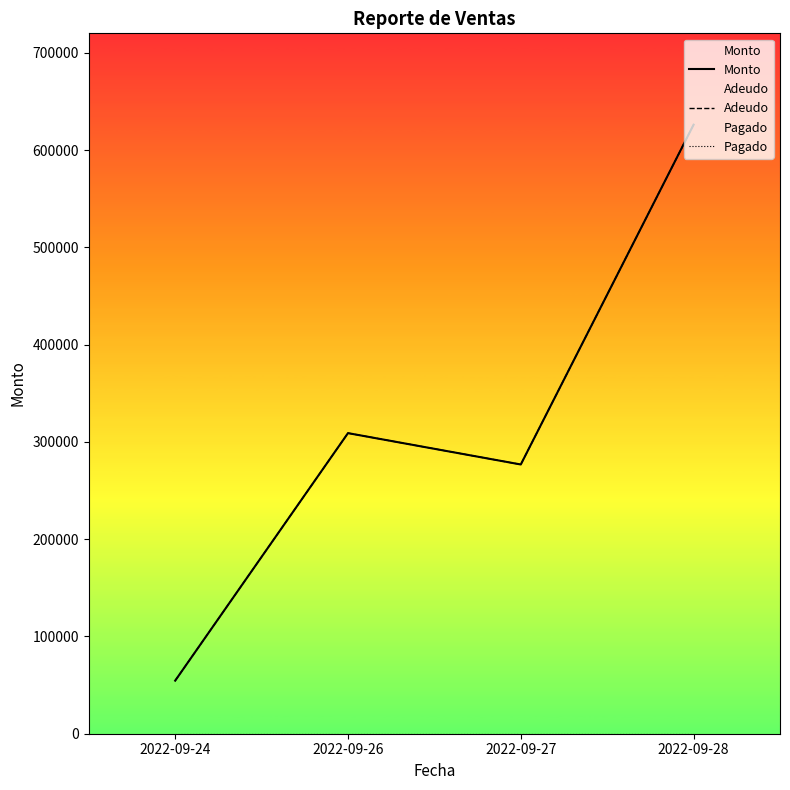

What is the sum of the Monto values at 2022-09-24 and 2022-09-28?

680809.2